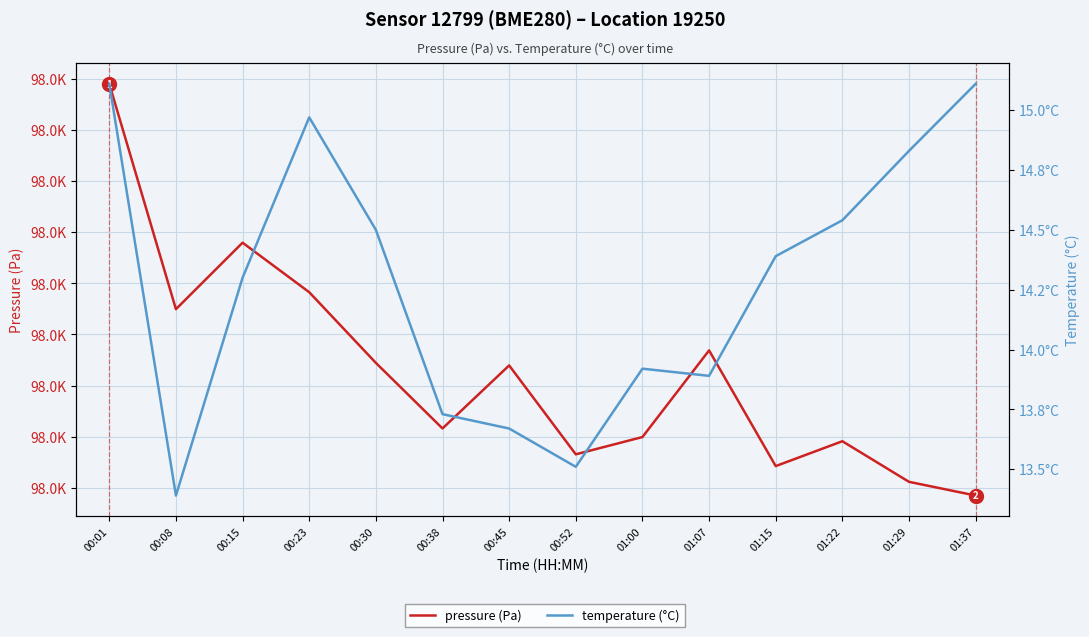

True or false: temperature (°C) and pressure (Pa) cross at least once.

False